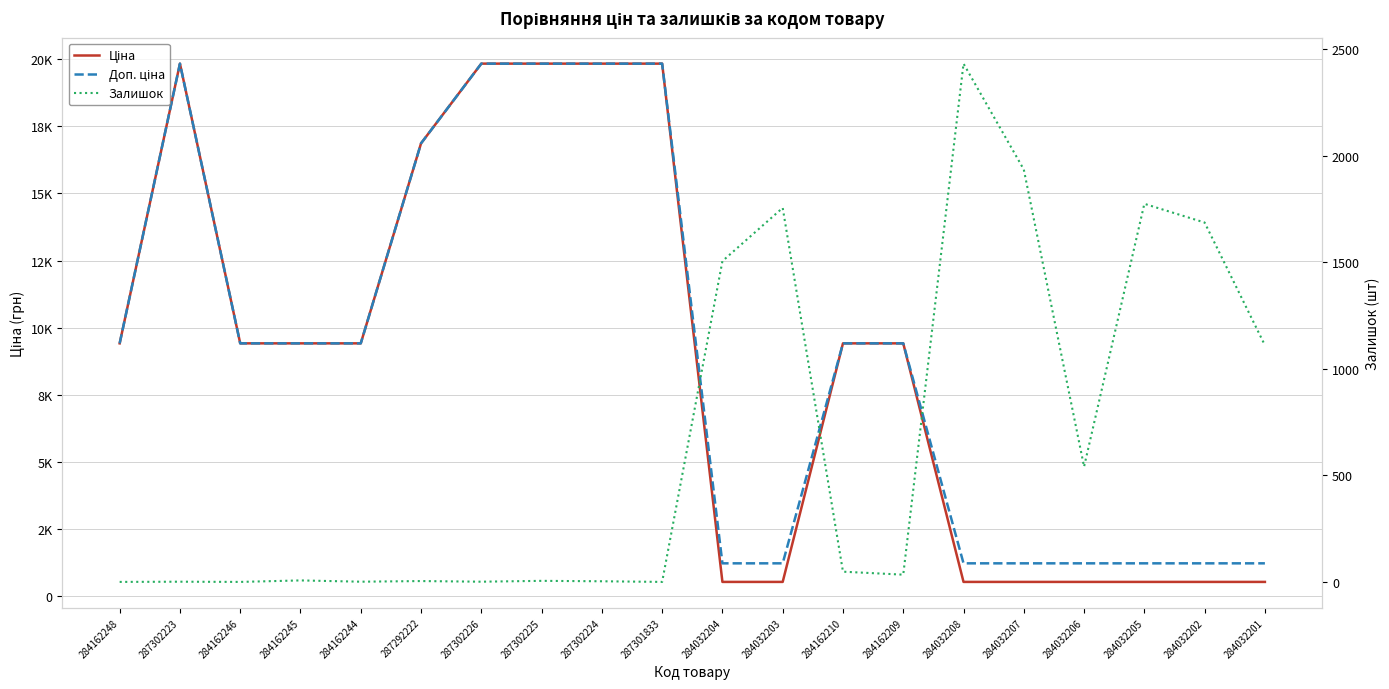

True or false: Доп. ціна has more than 0 points higher than both neighbors.

True